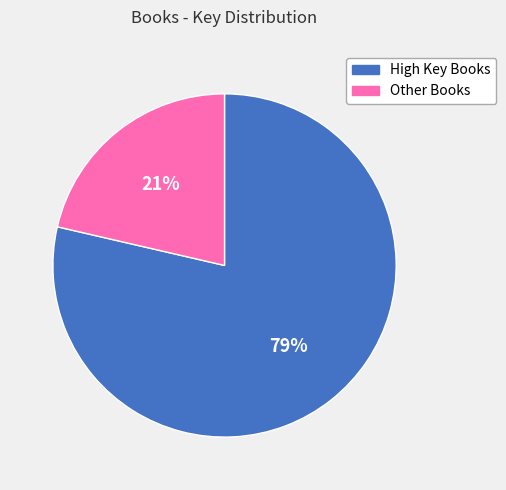

Does any single category account for the majority?

Yes